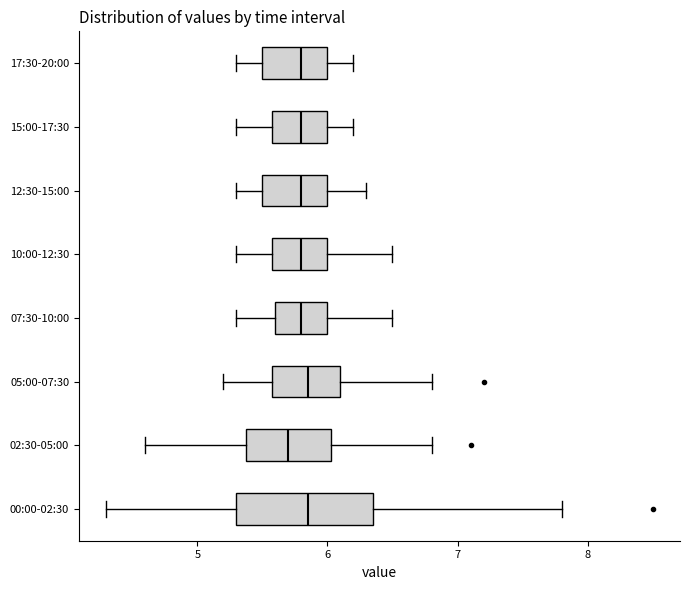

Where is the right edge of the box for 07:30-10:00 on the x-axis? The values are not printed on the chart, so give them approximately, as read against the axis.

6.0